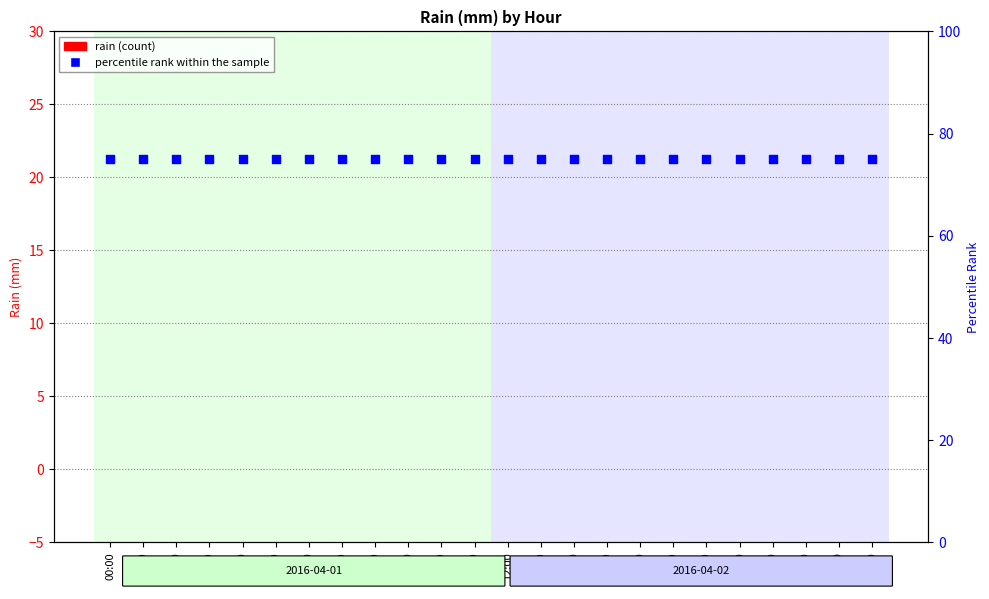

At how many categories does at least one series exceed 72?

24